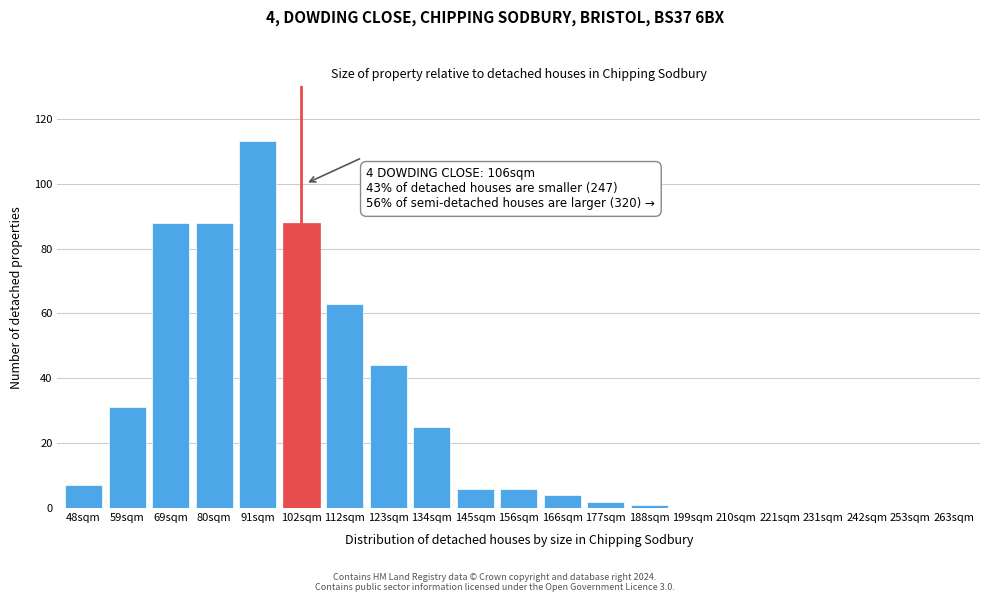

Reading left to right, list all the values displayed in this chart.

48sqm=7	59sqm=31	69sqm=88	80sqm=88	91sqm=113	102sqm=88	112sqm=63	123sqm=44	134sqm=25	145sqm=6	156sqm=6	166sqm=4	177sqm=2	188sqm=1	199sqm=0	210sqm=0	221sqm=0	231sqm=0	242sqm=0	253sqm=0	263sqm=0